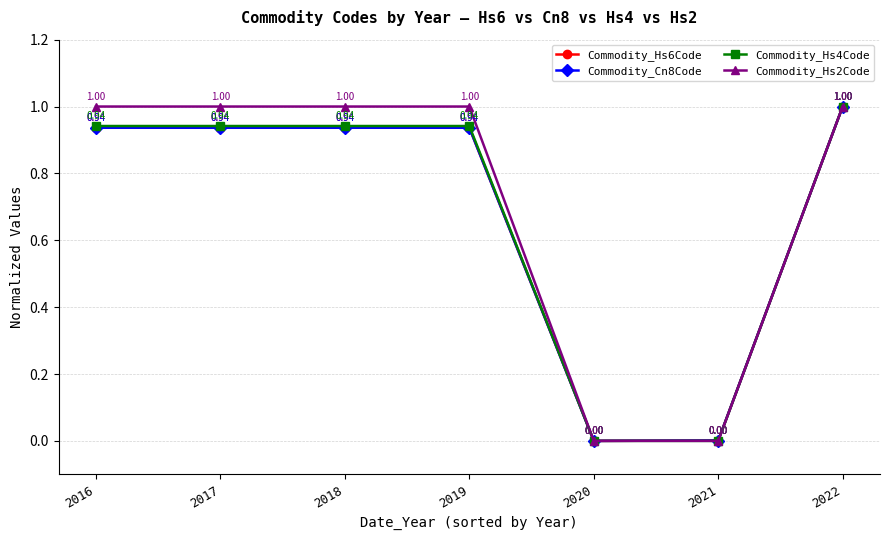

True or false: Commodity_Cn8Code has a value of 1.6 at 2019.

False